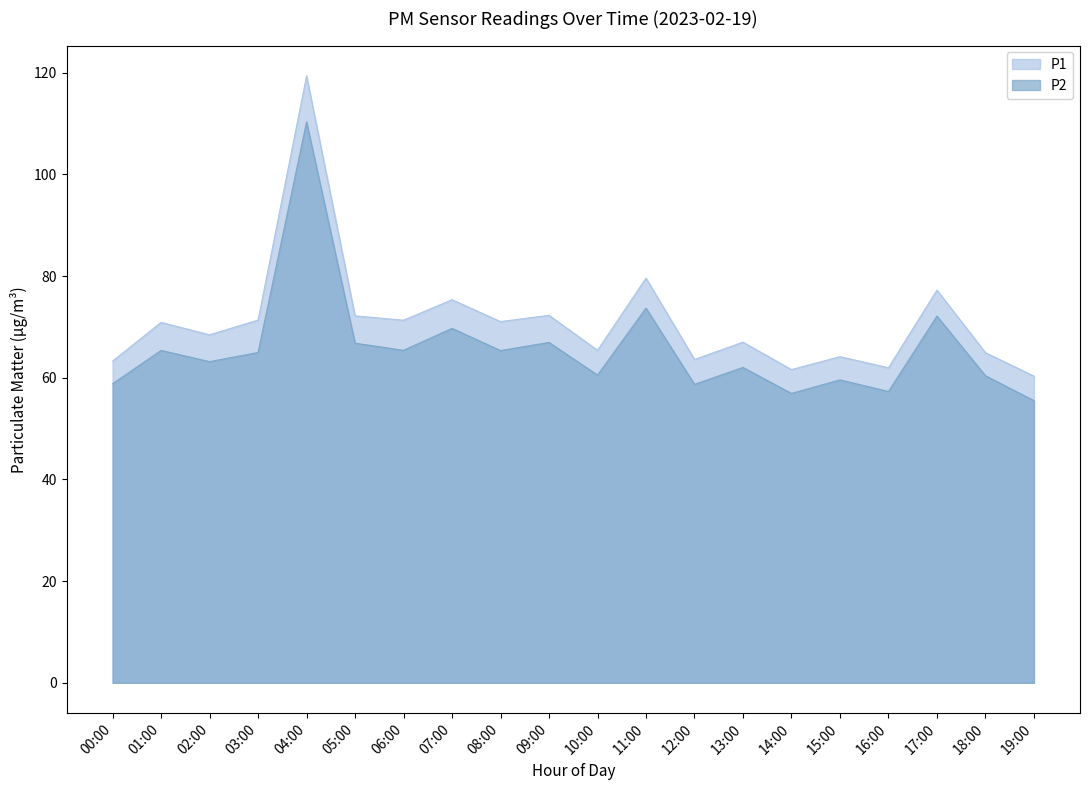

Reading left to right, transcribe all the data shown in this chart.

P1: 00:00=63.3	01:00=70.9	02:00=68.5	03:00=71.3	04:00=119.4	05:00=72.2	06:00=71.3	07:00=75.3	08:00=71.0	09:00=72.3	10:00=65.4	11:00=79.6	12:00=63.6	13:00=67.0	14:00=61.6	15:00=64.2	16:00=62.0	17:00=77.2	18:00=64.9	19:00=60.3
P2: 00:00=58.8	01:00=65.4	02:00=63.2	03:00=65.0	04:00=110.3	05:00=66.8	06:00=65.4	07:00=69.7	08:00=65.3	09:00=67.0	10:00=60.5	11:00=73.7	12:00=58.7	13:00=62.0	14:00=56.9	15:00=59.6	16:00=57.3	17:00=72.1	18:00=60.4	19:00=55.5